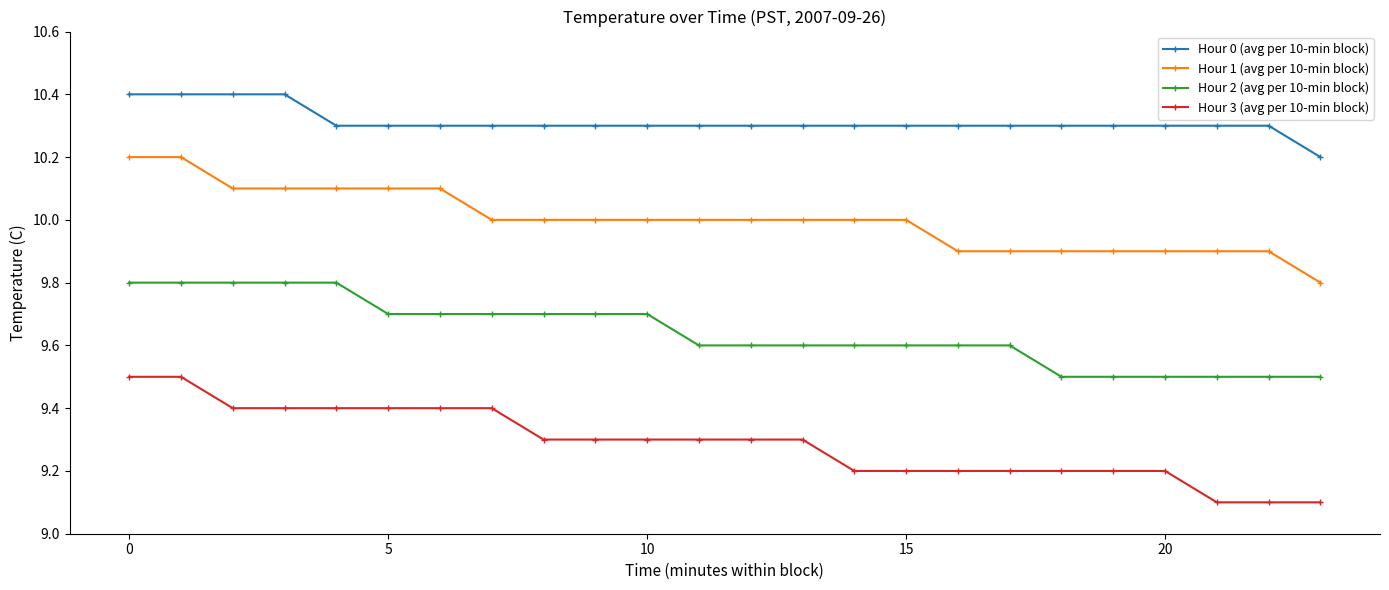

True or false: Hour 1 (avg per 10-min block) and Hour 2 (avg per 10-min block) cross at least once.

False